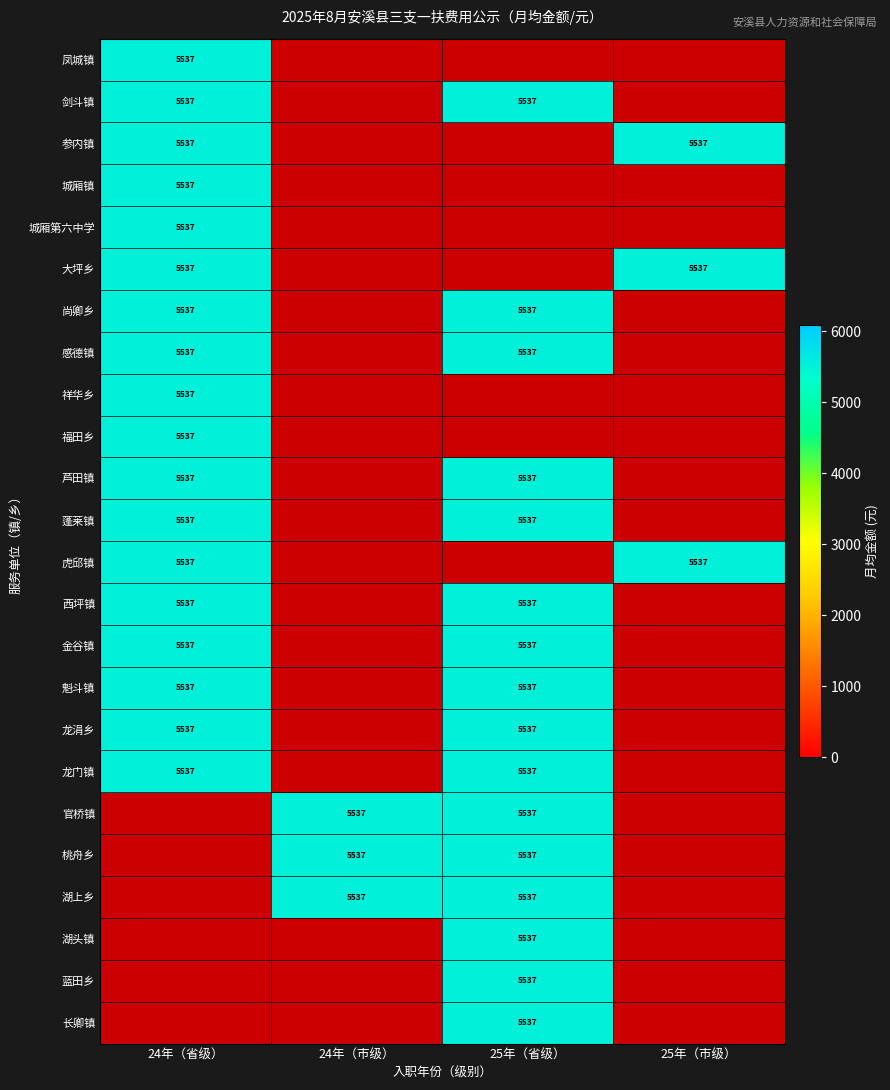

At how many categories does at least one series exceed 3282?

4